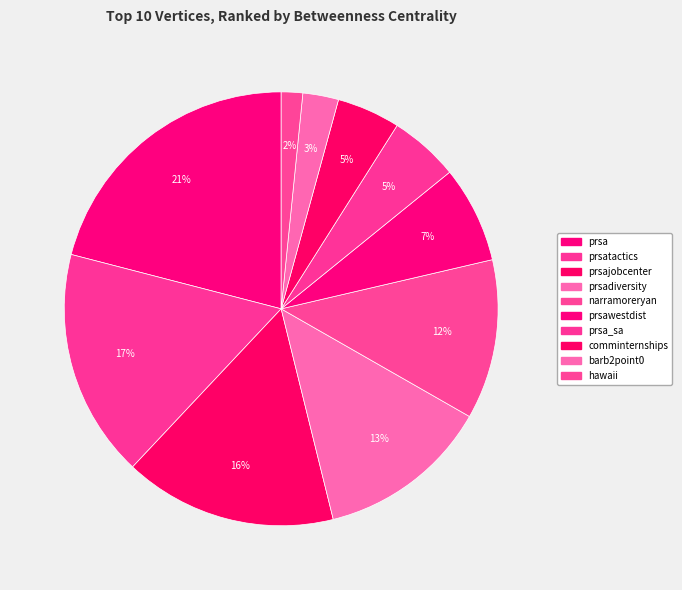

What is the smallest slice in the pie chart?

hawaii